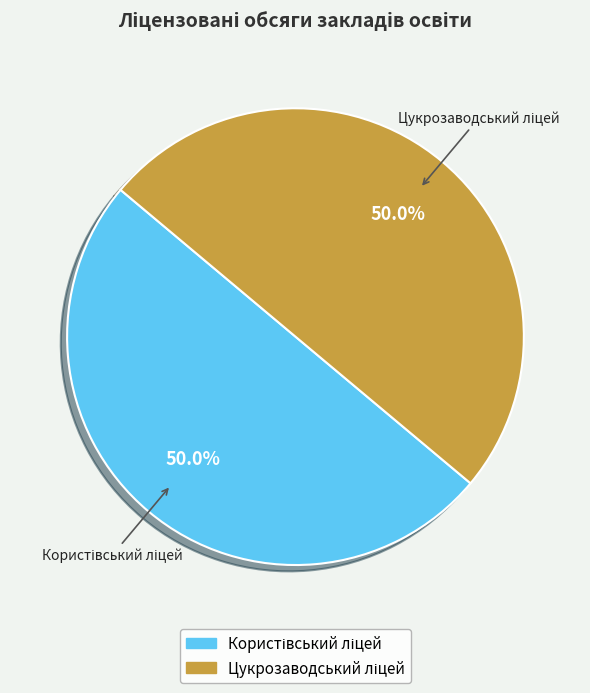

What is the ratio of the value at Цукрозаводський ліцей to the value at Користівський ліцей?

1.0